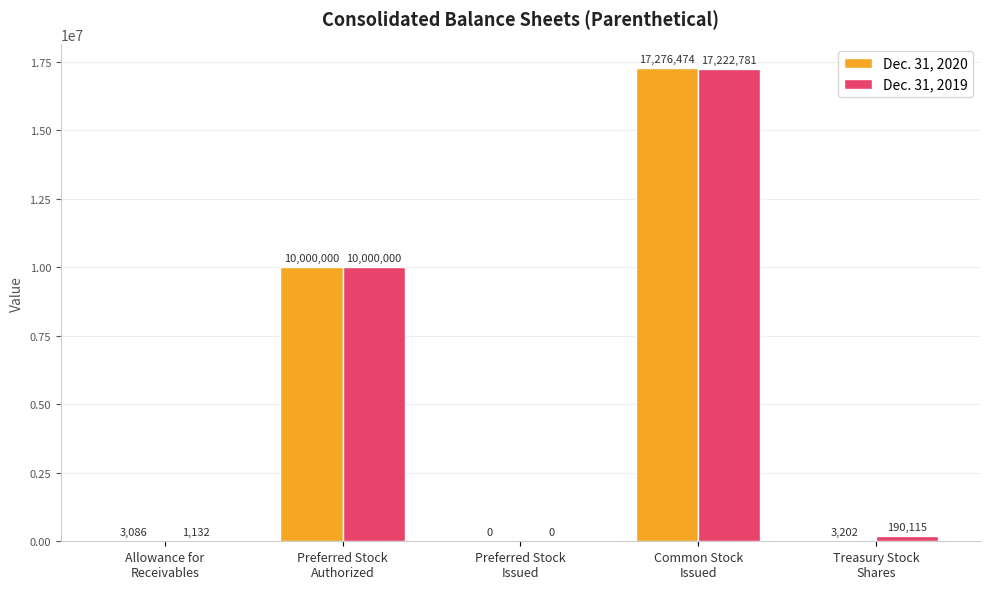

Is it true that Dec. 31, 2019 equals 0 at Preferred Stock
Issued?

True